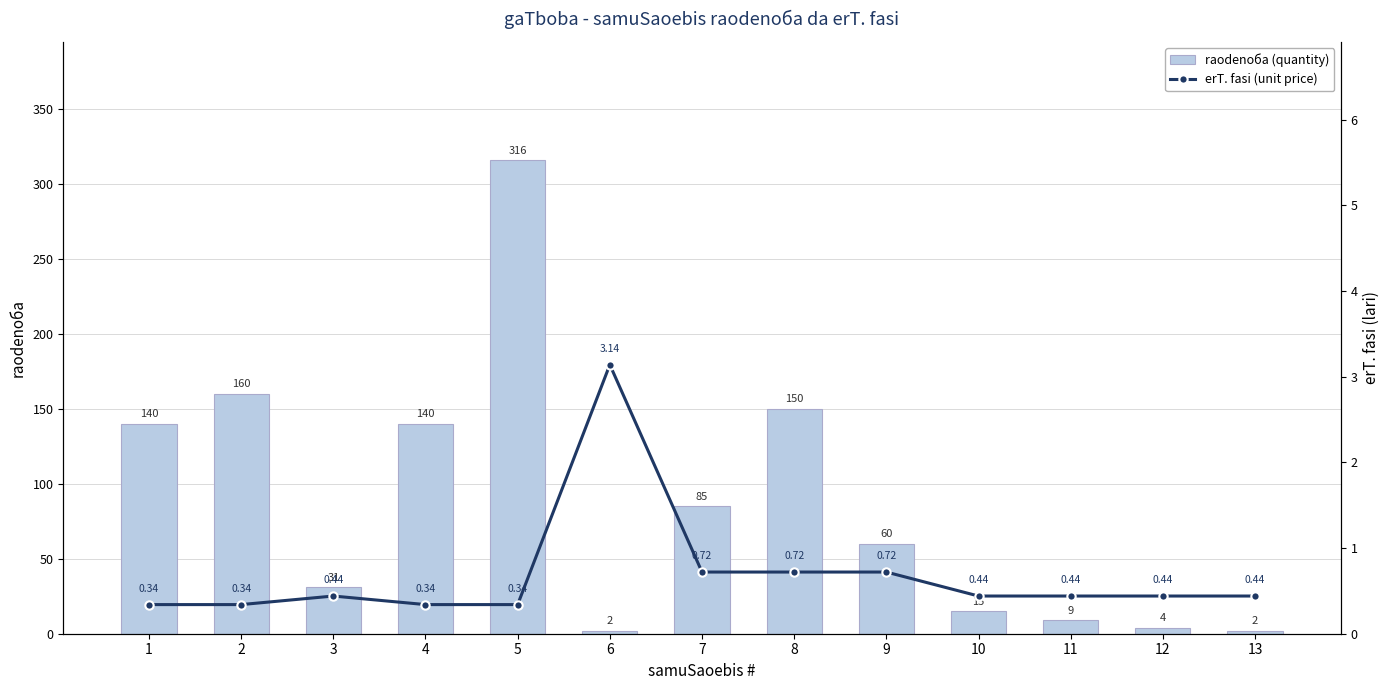

True or false: erT. fasi (unit price) has a value of 0.2 at 12.

False